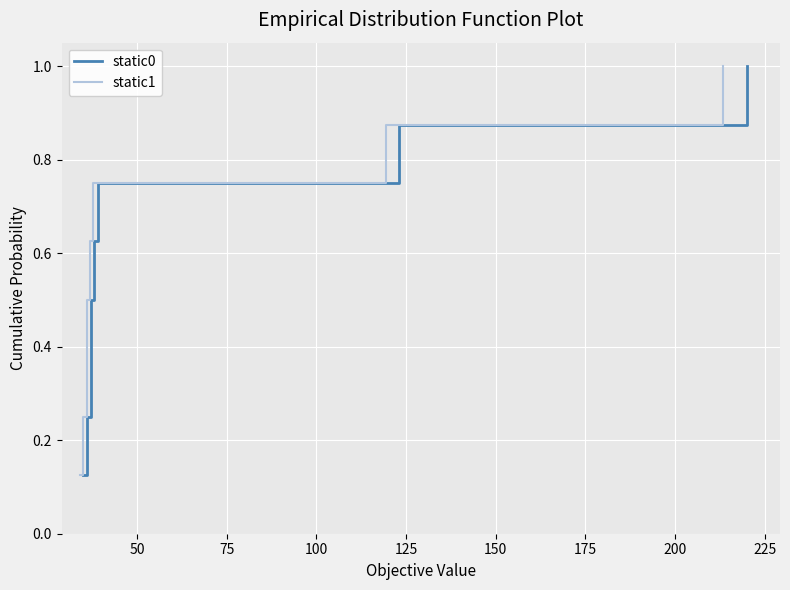

True or false: static1 and static0 cross at least once.

False